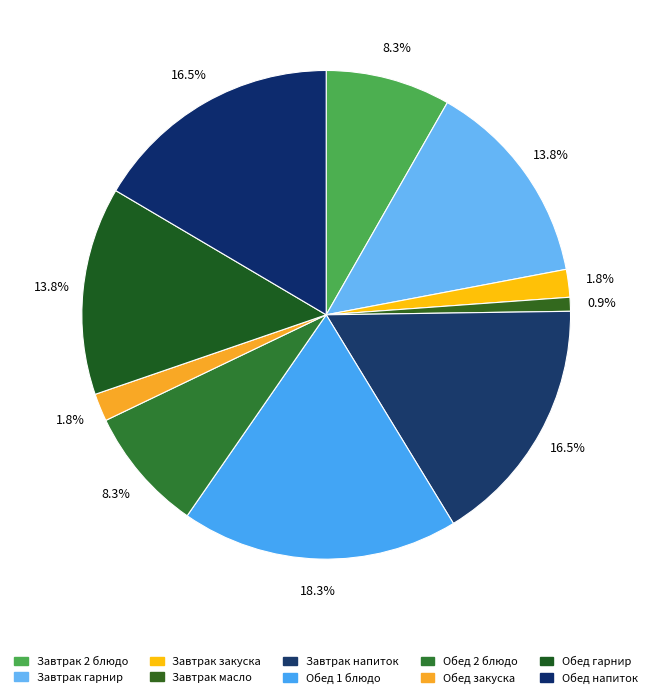

To the nearest percent, what is the average slice percentage?

10%